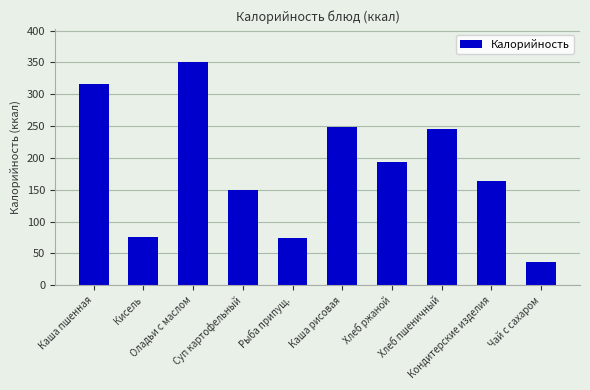

What is the smallest value displayed?

36